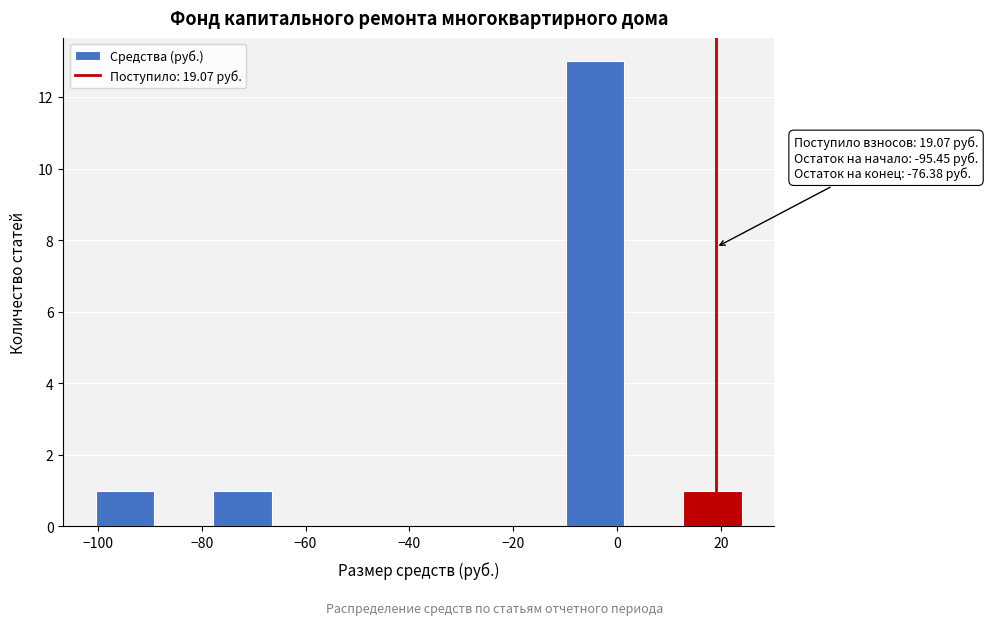

Over which range of the x-axis is the bar tallest?

-10 to 2